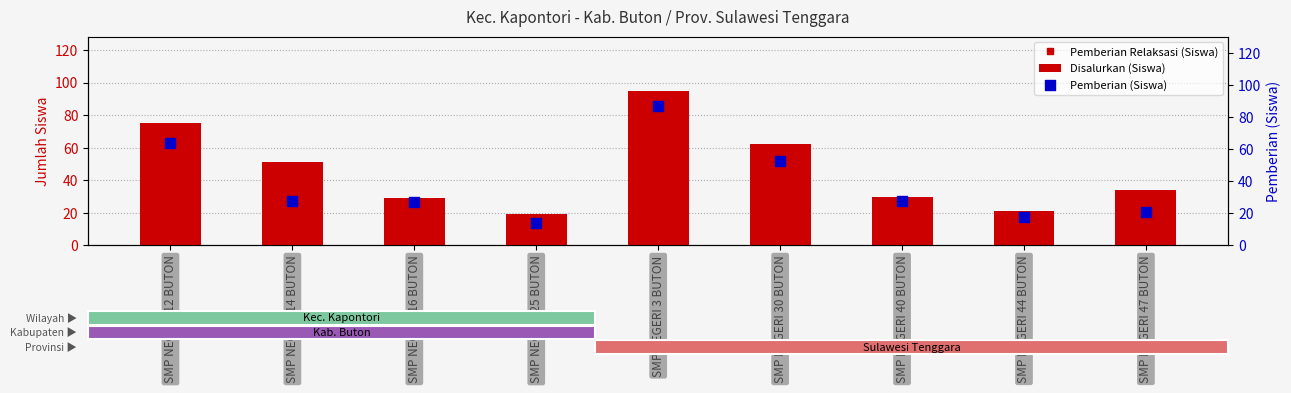

Which series contains the highest Y value?

Disalurkan (Siswa)